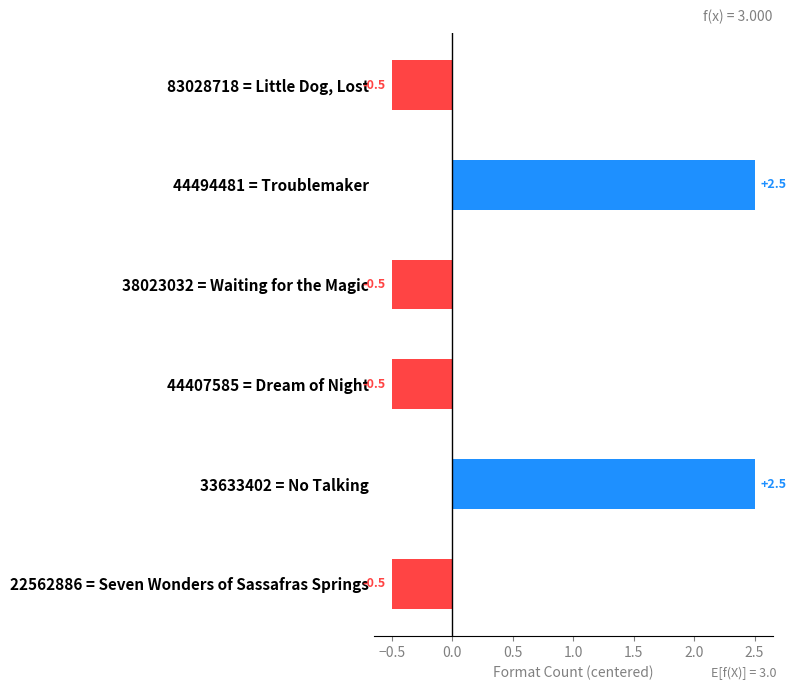

Reading top to bottom, list all the values displayed in this chart.

-0.5	2.5	-0.5	-0.5	2.5	-0.5